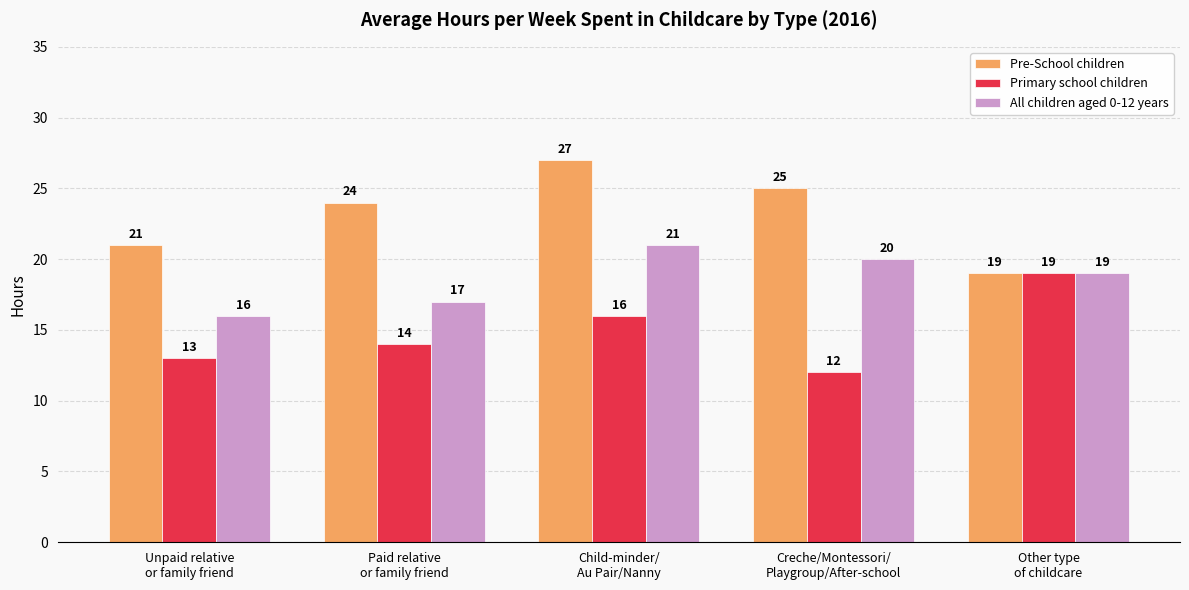

How many bars are there in total?

15